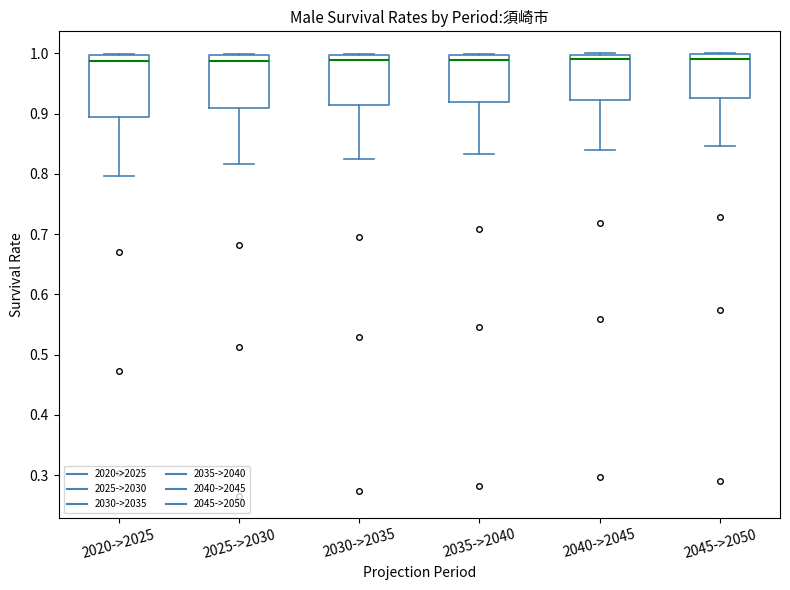

Where does the lower whisker of the box for 2030->2035 end on the y-axis? The values are not printed on the chart, so give them approximately, as read against the axis.

0.83